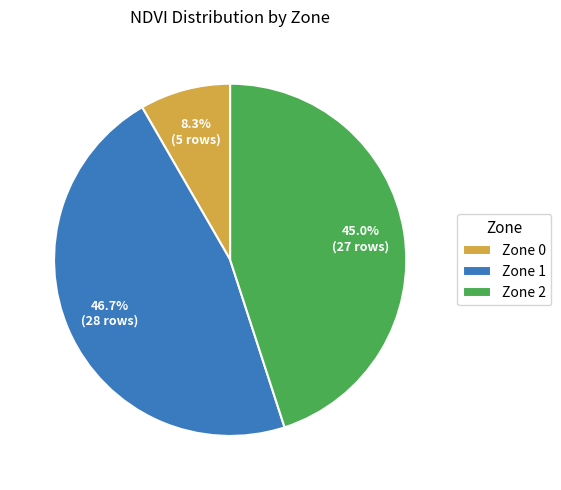

Does Zone 0 represent more than half of the total?

No